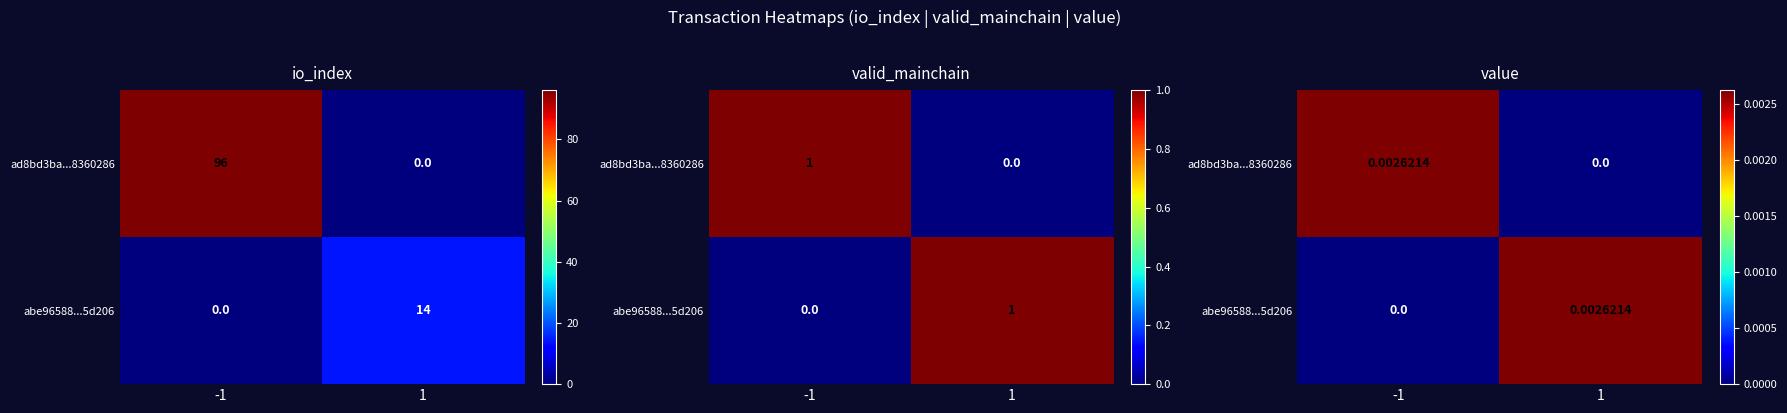

Rank the series at -1 from highest to lowest value.

ad8bd3ba...8360286, abe96588...5d206